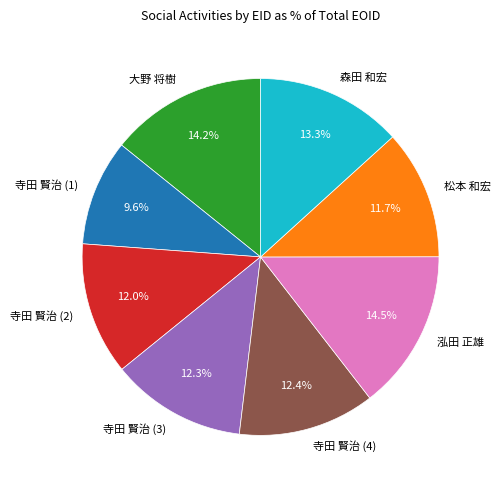

Which category has the smallest portion of the pie?

寺田 賢治 (1)